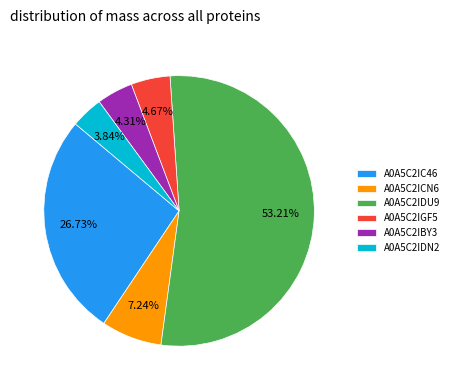

To the nearest percent, what portion does A0A5C2IDU9 represent?

53%